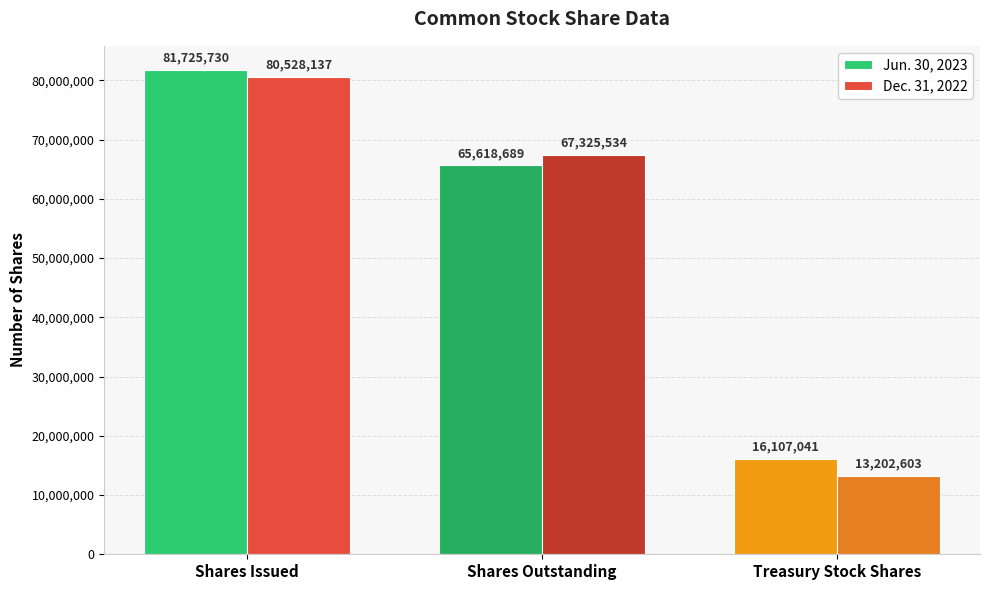

What is the total value across all series at Shares Issued?

162253867